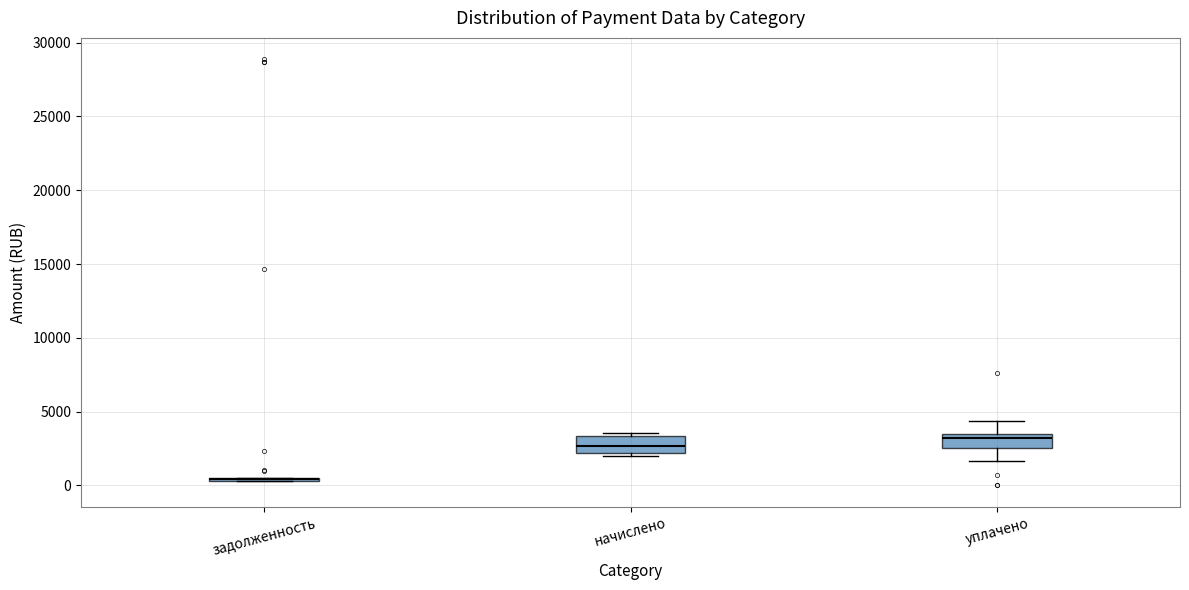

Reading left to right, transcribe this box plot: for each box, give where its median line is, the range the box spans, and where its two whiskers end, as read against the y-axis. The values are not printed on the chart, so give them approximately, as read against the axis.

задолженность: box collapsed to a line at 500, whiskers 500 to 500
начислено: median 2500, box 2000 to 3500, whiskers 2000 (just below the box's lower edge) to 3500 (just above the box's upper edge)
уплачено: median 3000, box 2500 to 3500, whiskers 1500 to 4500